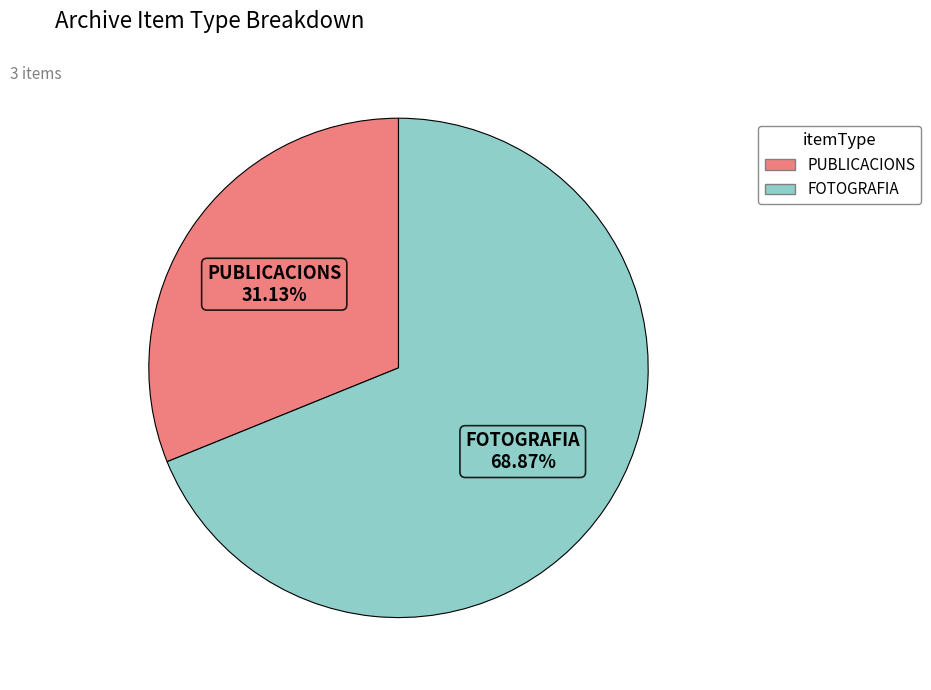

Is there any slice that represents more than half of the pie?

Yes